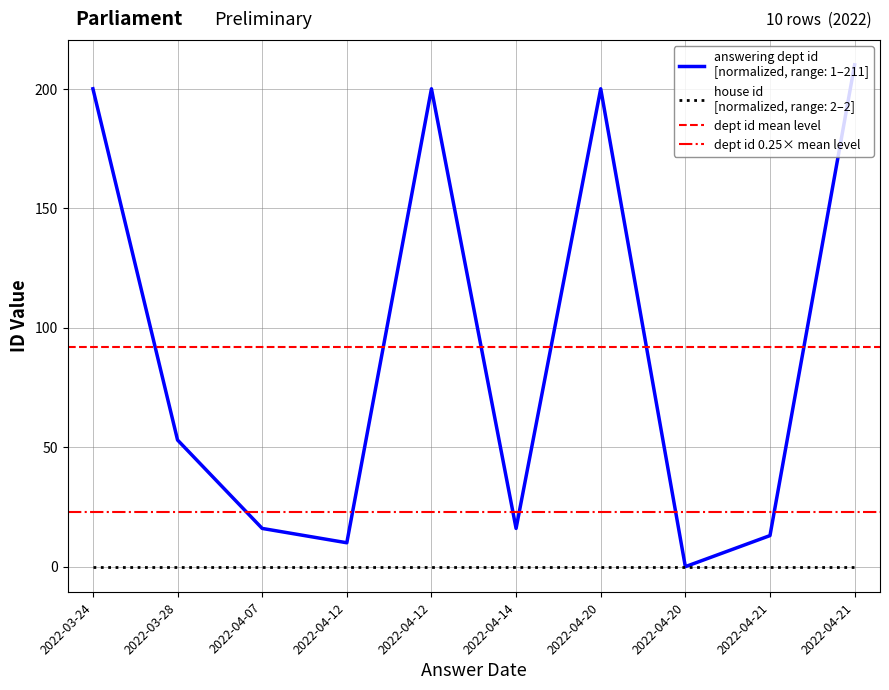

What is the average value of the dept id mean level series?

91.8